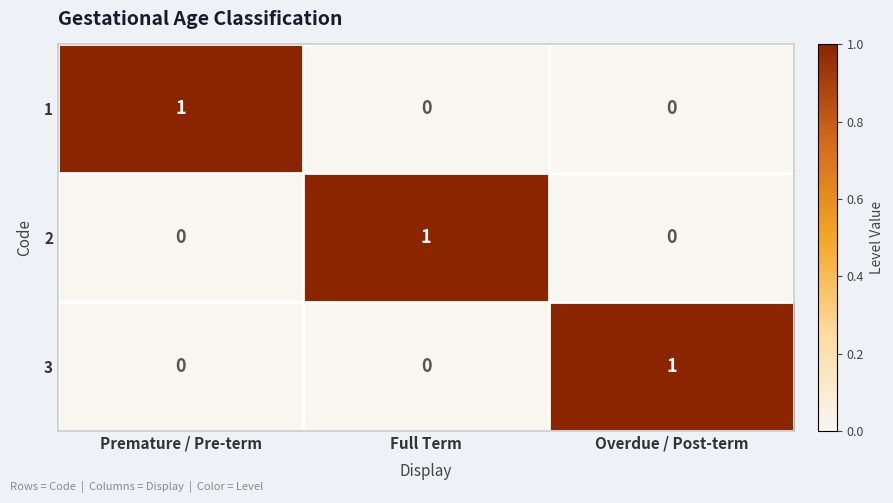

How many categories are shown in the chart?

3